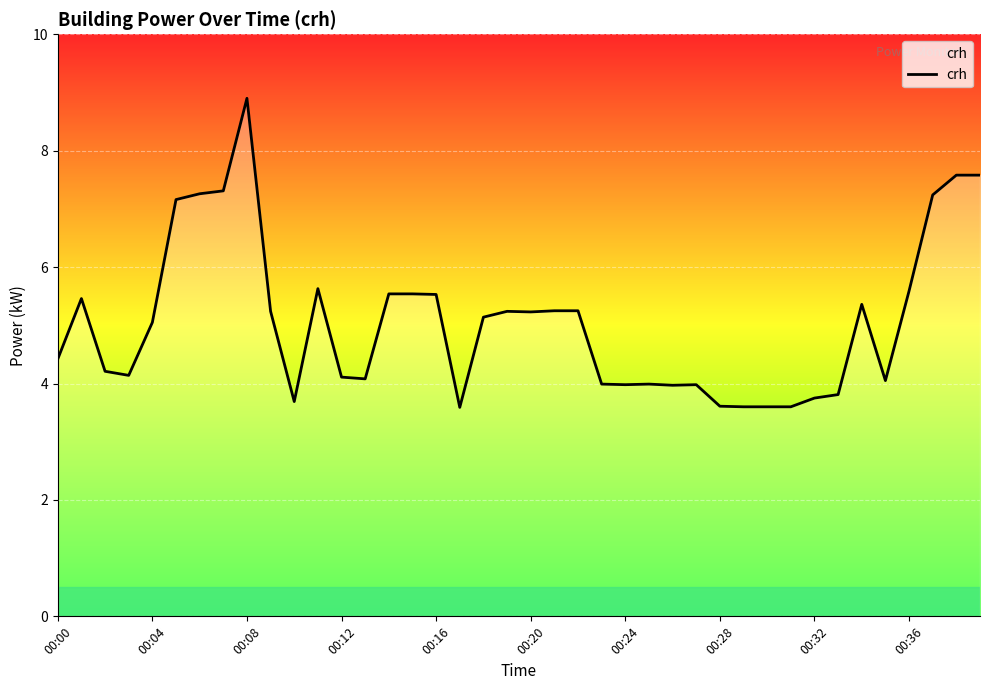

How many values are below 5?

19